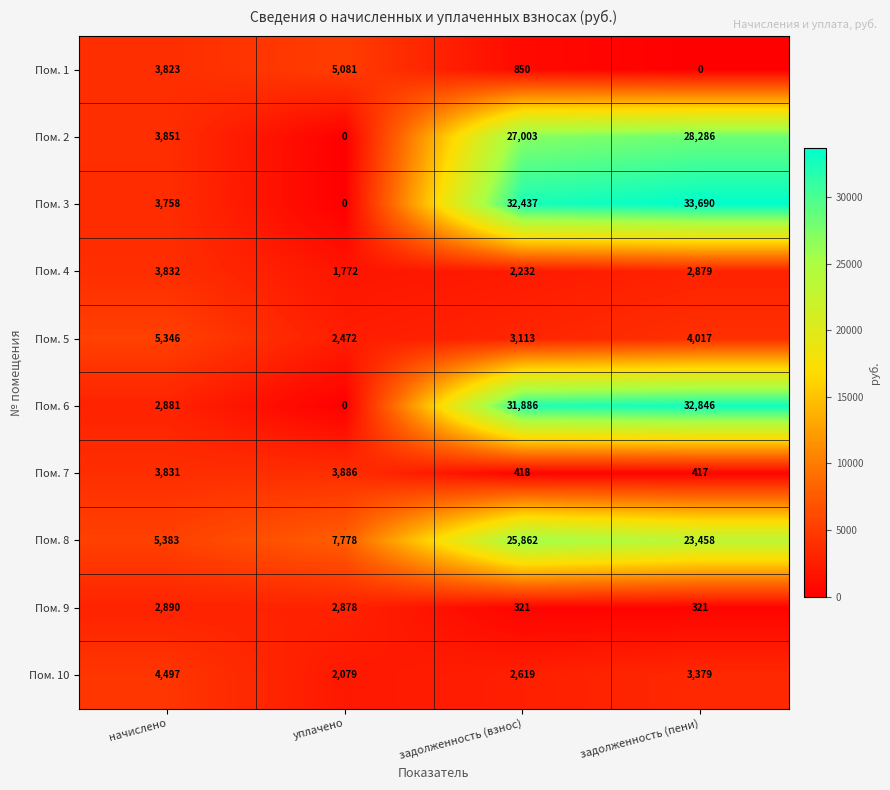

What is the spread (max minus min) of values at начислено?

2502